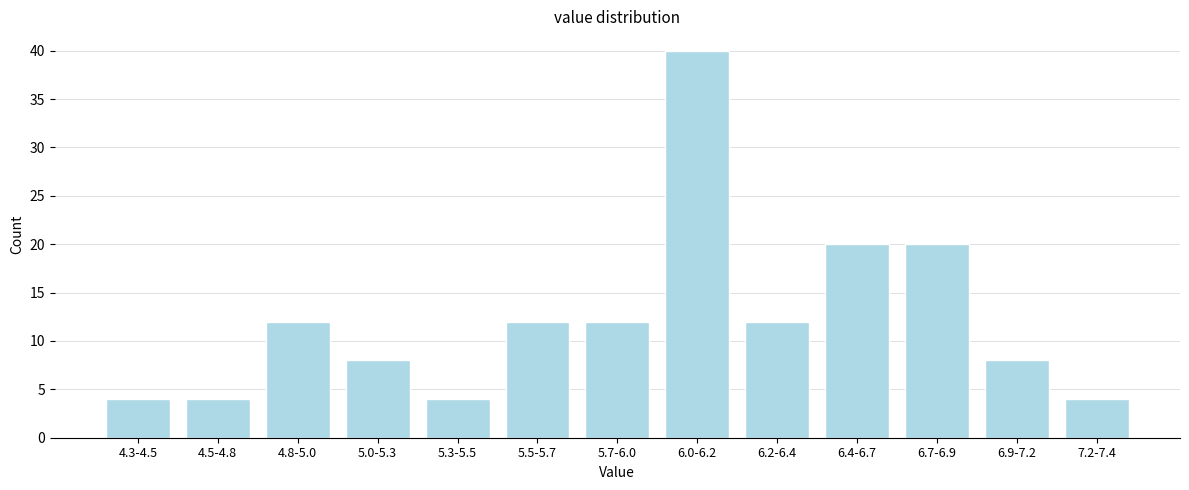

Reading right to left, extract all data points from this chart.

4	8	20	20	12	40	12	12	4	8	12	4	4